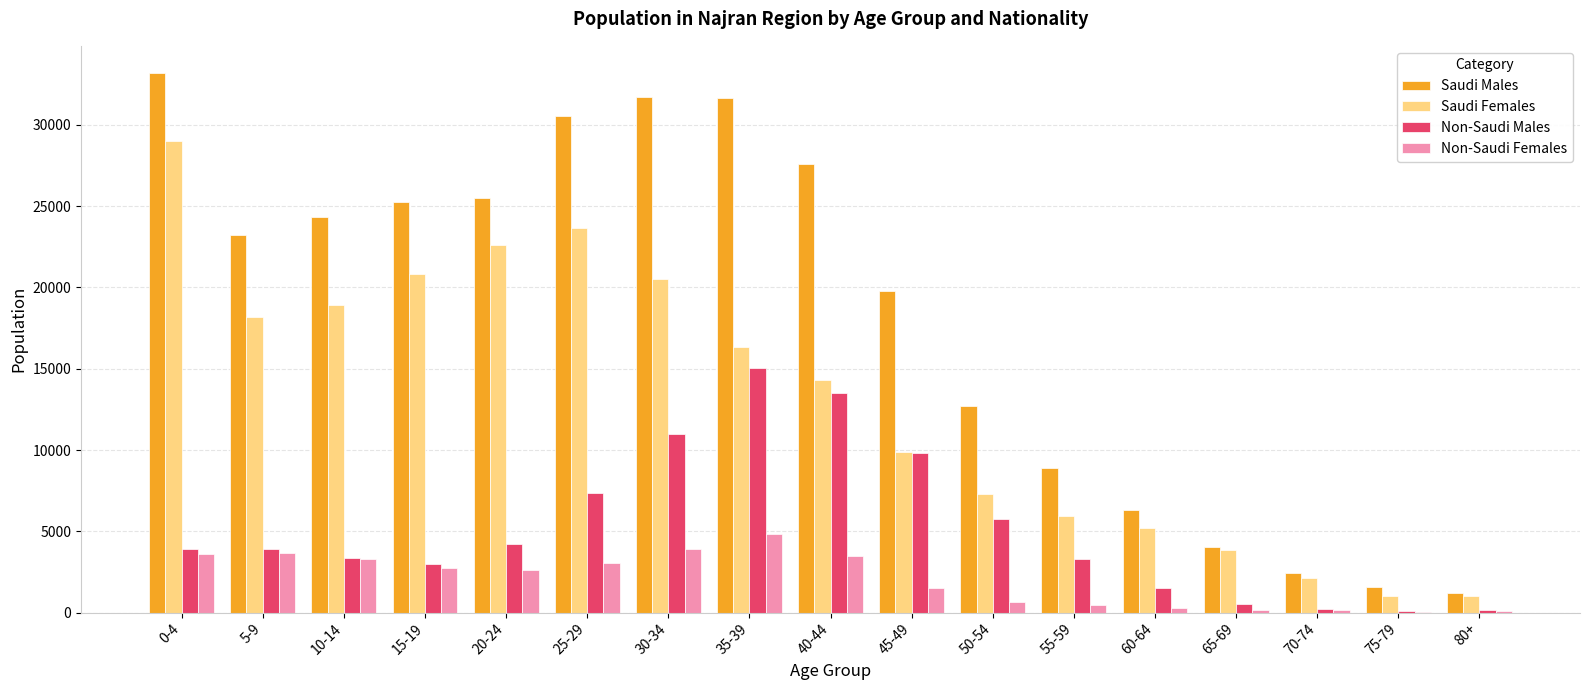

The value of Saudi Females at 25-29 is 23684. True or false?

True